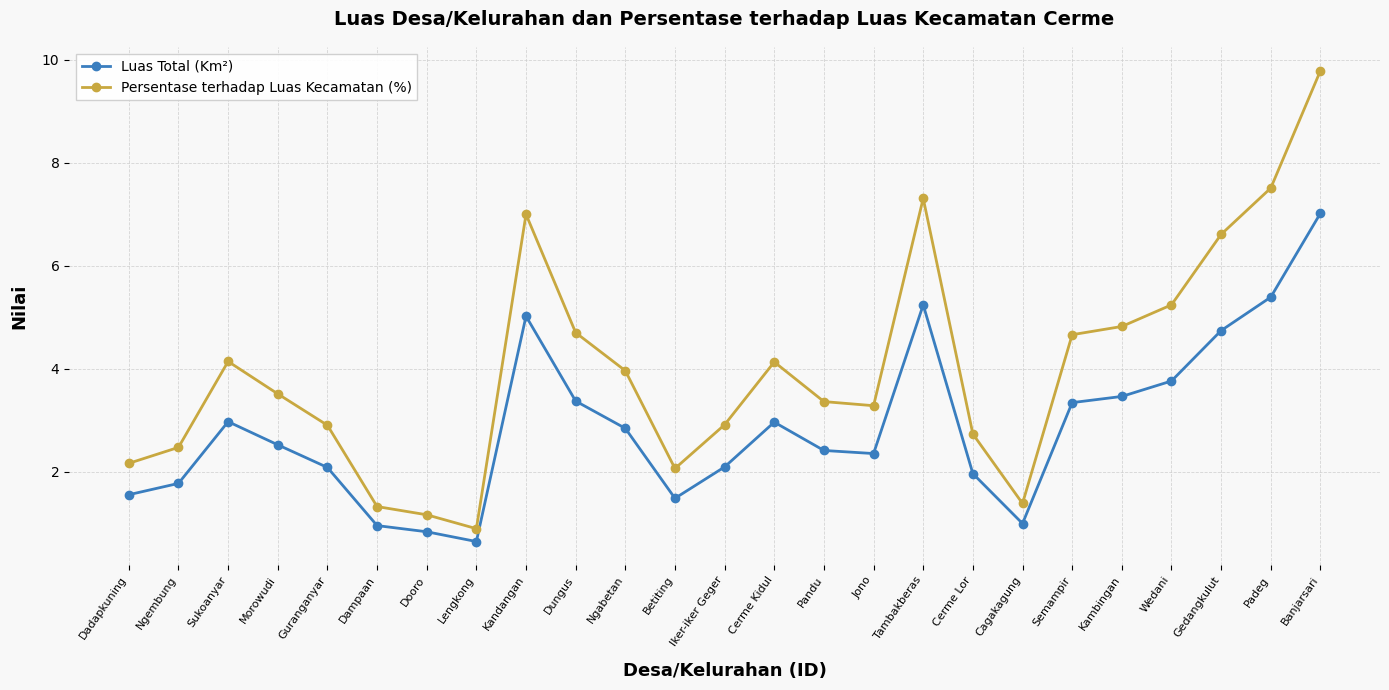

How many categories are shown in the chart?

25